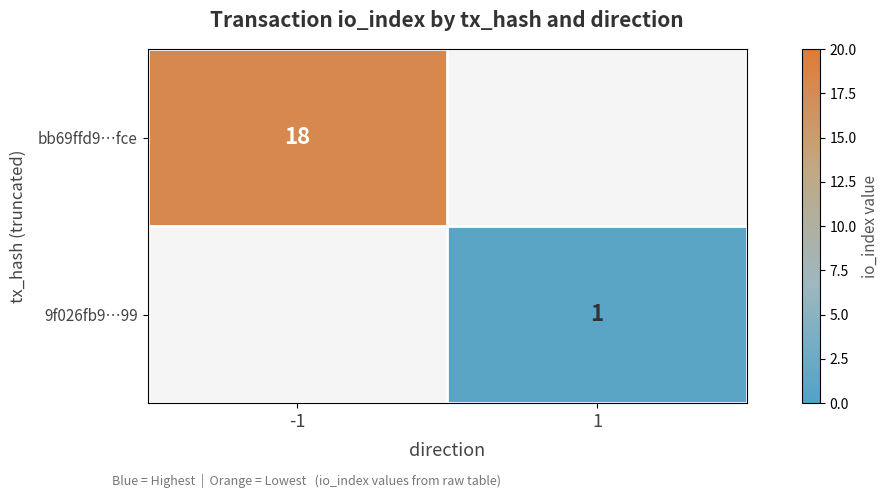

The bb69ffd9…fce series shows 11 at -1. True or false?

False